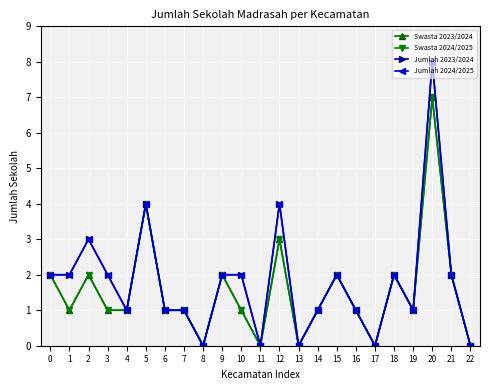

Is it true that Swasta 2024/2025 equals 1 at 14?

True